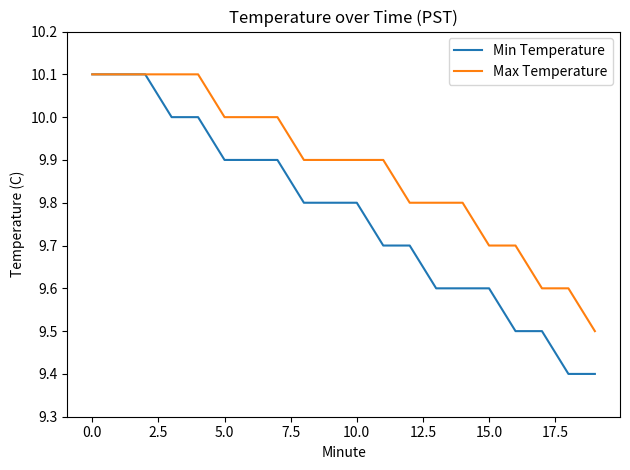

List the series in order of their overall mean, lowest first.

Min Temperature, Max Temperature